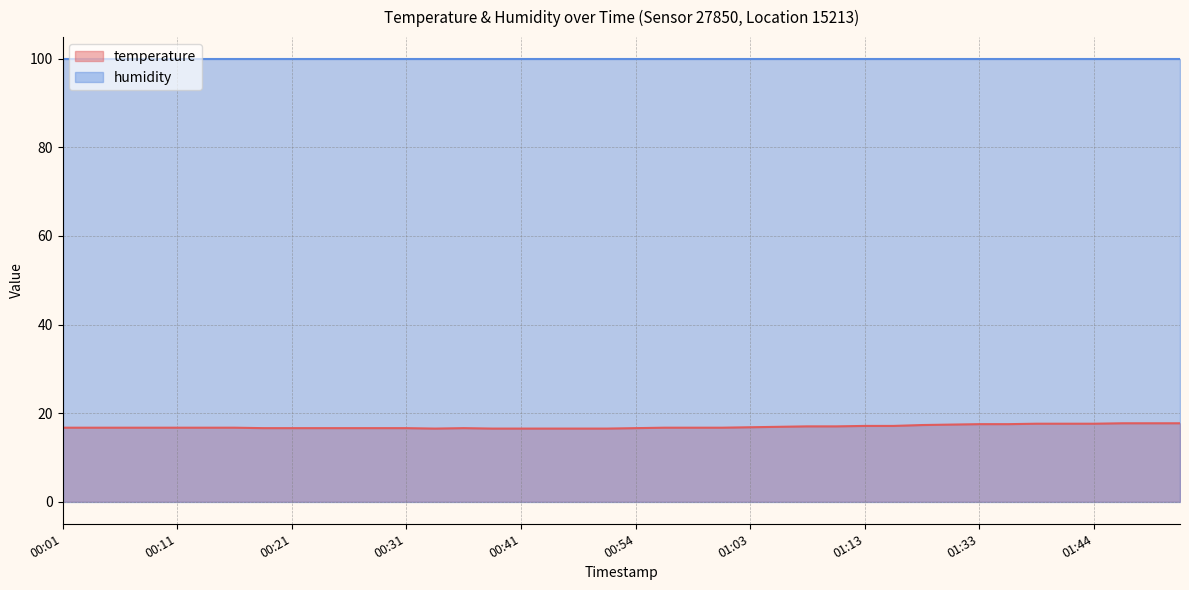

True or false: there are more than 1 points higher than both neighbors.

False